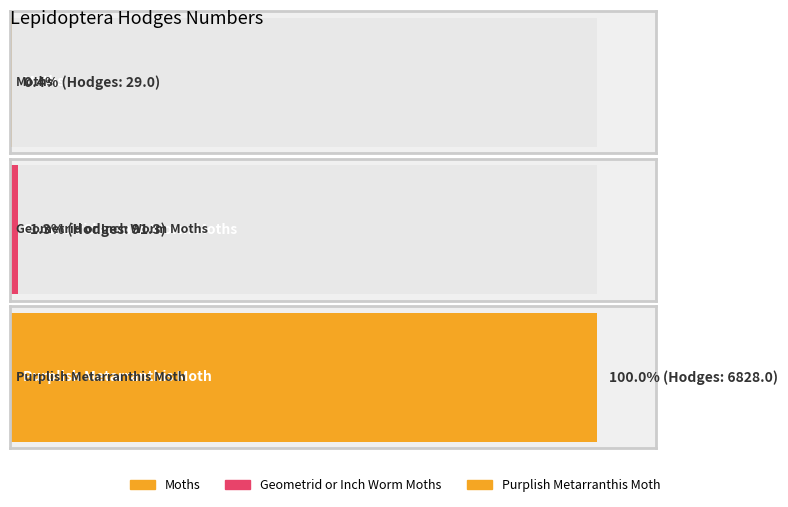

Rank the categories by value from highest to lowest.

Purplish Metarranthis Moth, Geometrid or Inch Worm Moths, Moths